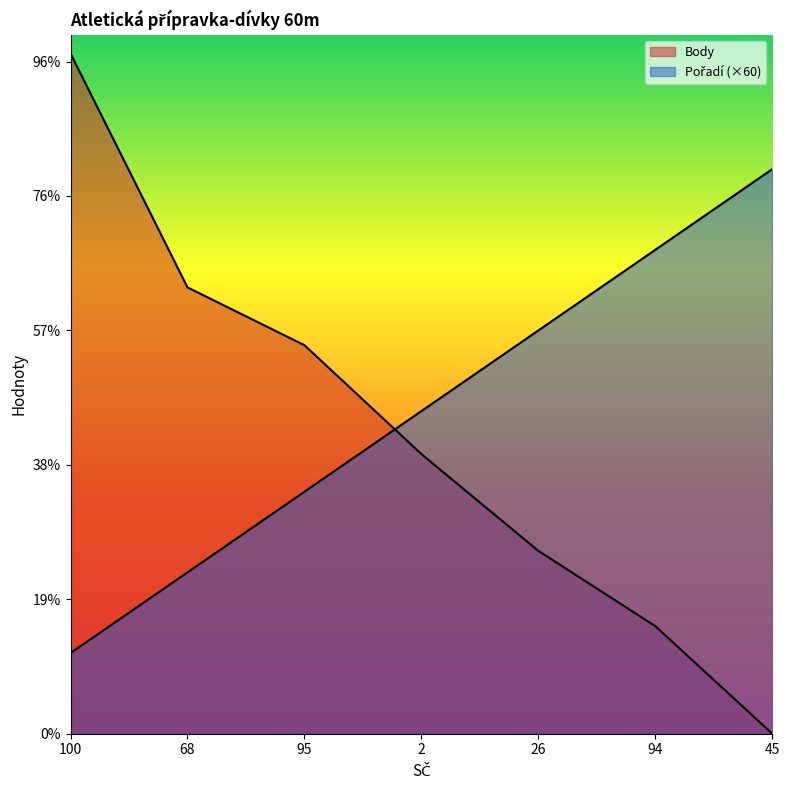

List the labels in order of Body value, largest first.

100, 68, 95, 2, 26, 94, 45